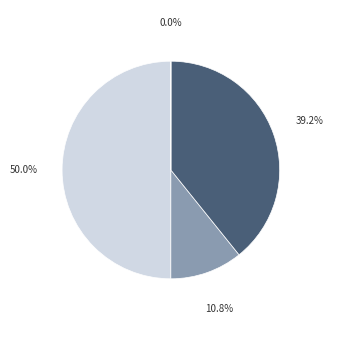

To the nearest percent, what is the average slice percentage?

25%